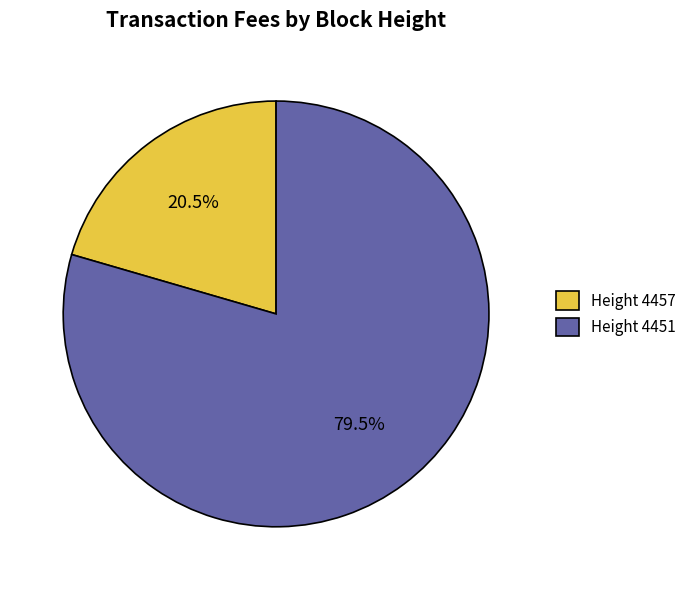

Is there any slice that represents more than half of the pie?

Yes